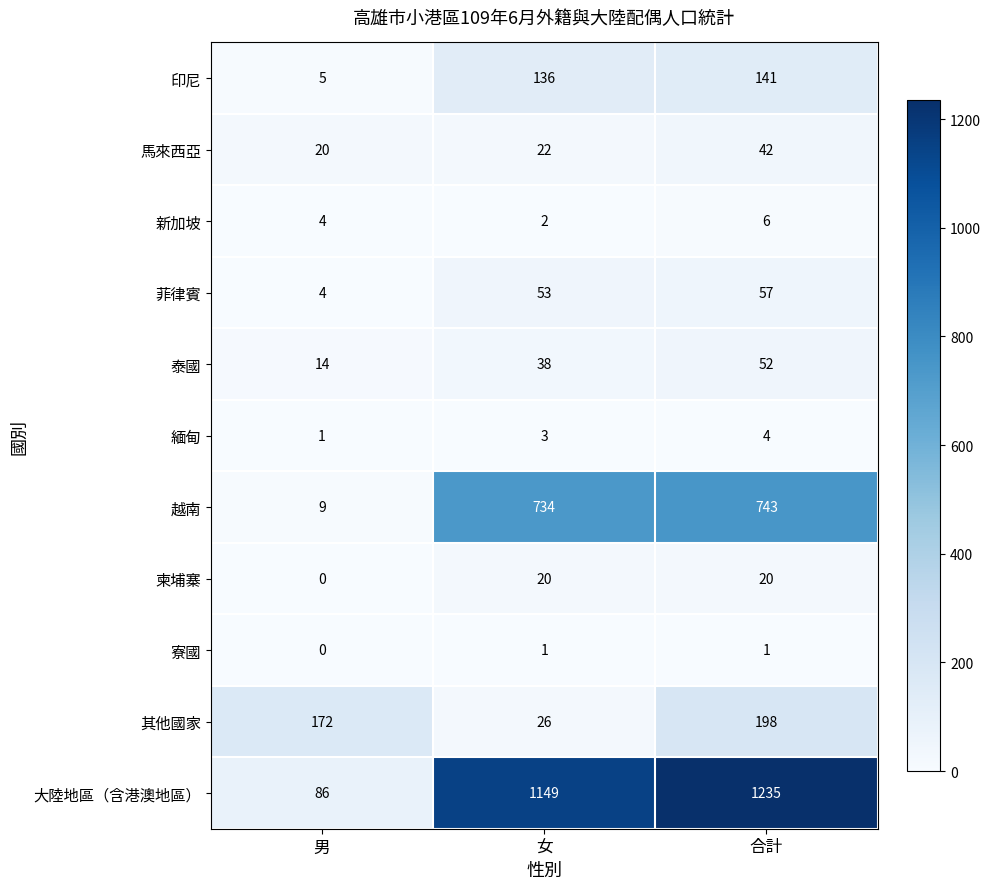

Between 女 and 合計, which series saw the biggest shift?

其他國家